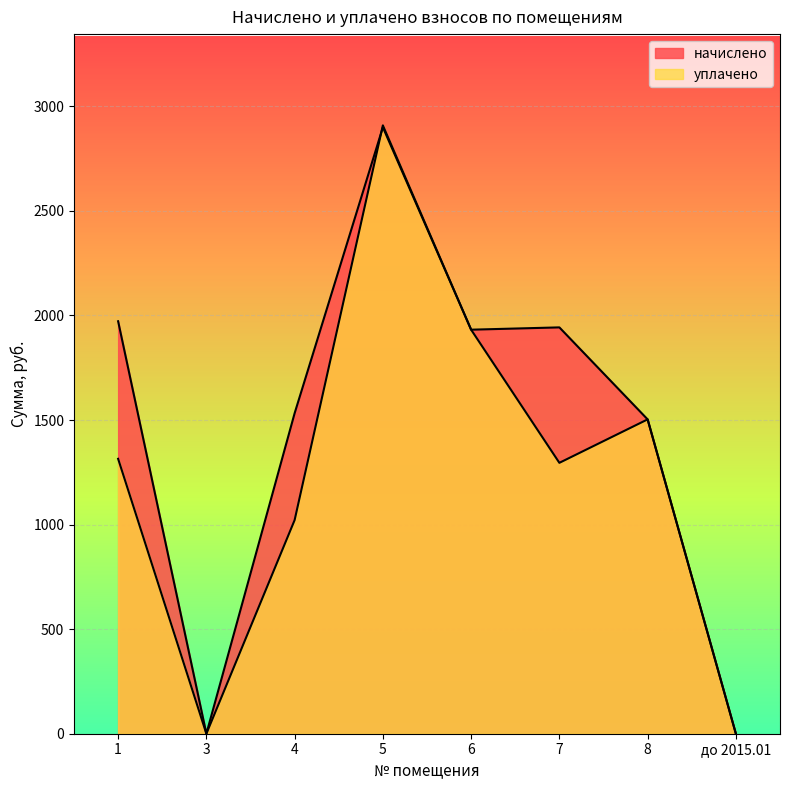

After their last crossing, which series has the higher values: начислено or уплачено?

уплачено